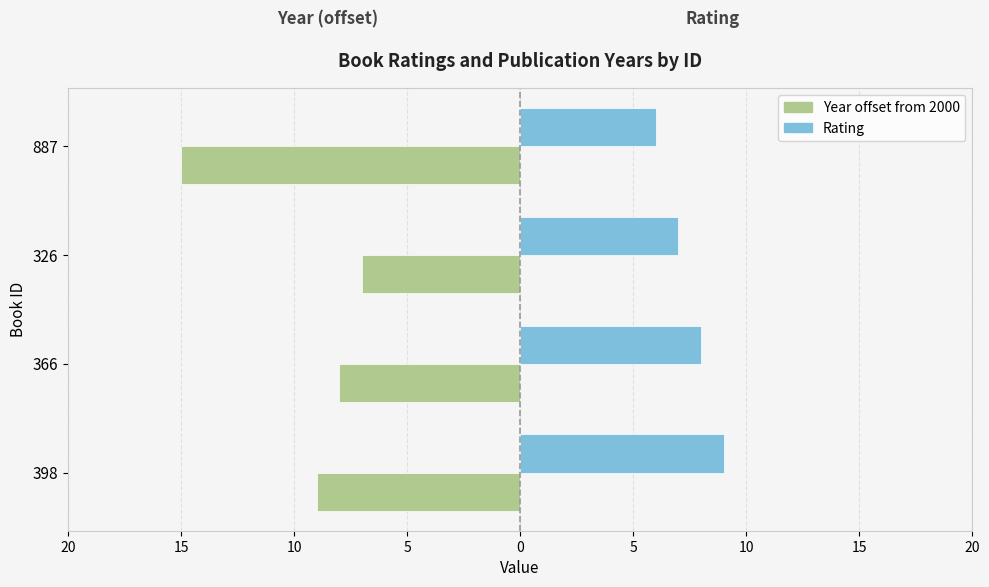

List the series in order of their overall mean, lowest first.

Year offset from 2000, Rating